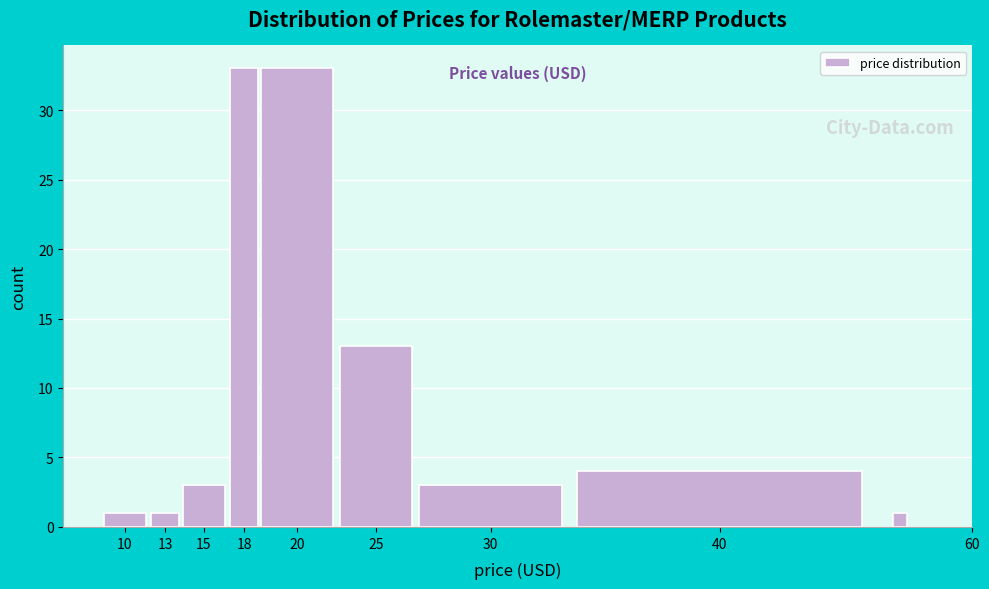

Reading right to left, what are all the values shown in this chart?

1	4	3	13	33	33	3	1	1